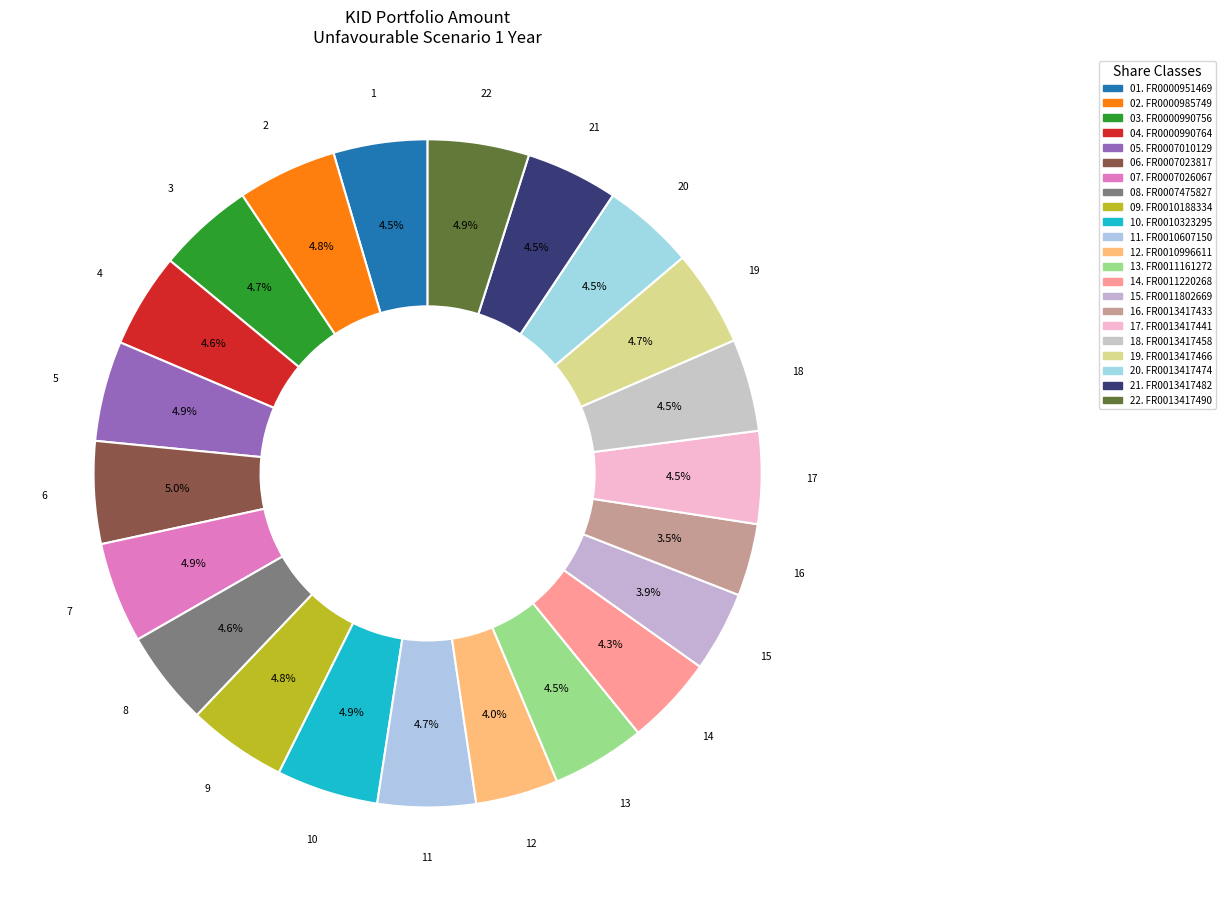

Count the number of slices in the pie.

22